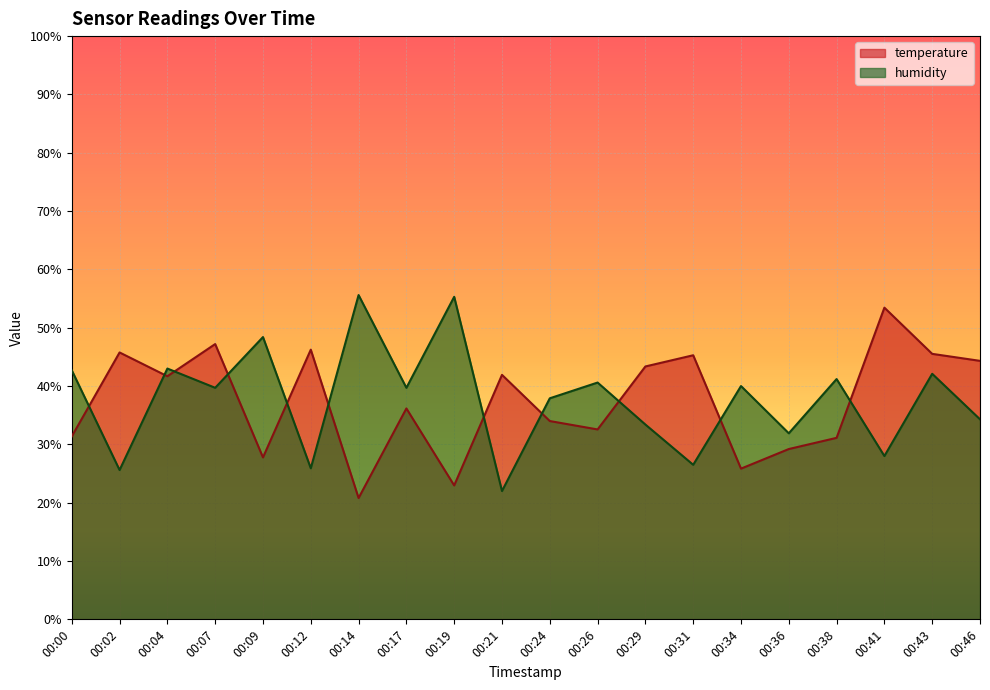

At which category is the sum across all series the highest?

00:43